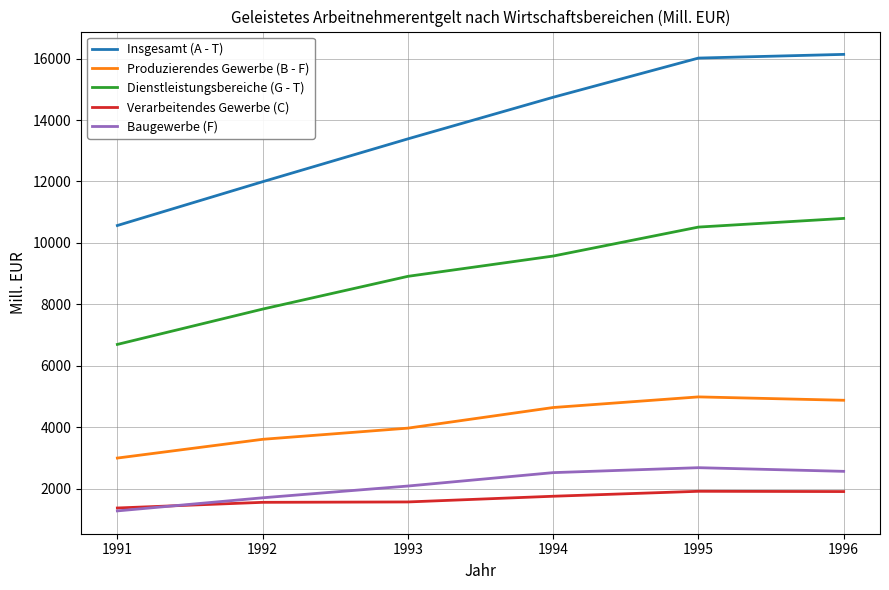

How many lines are shown in the chart?

5